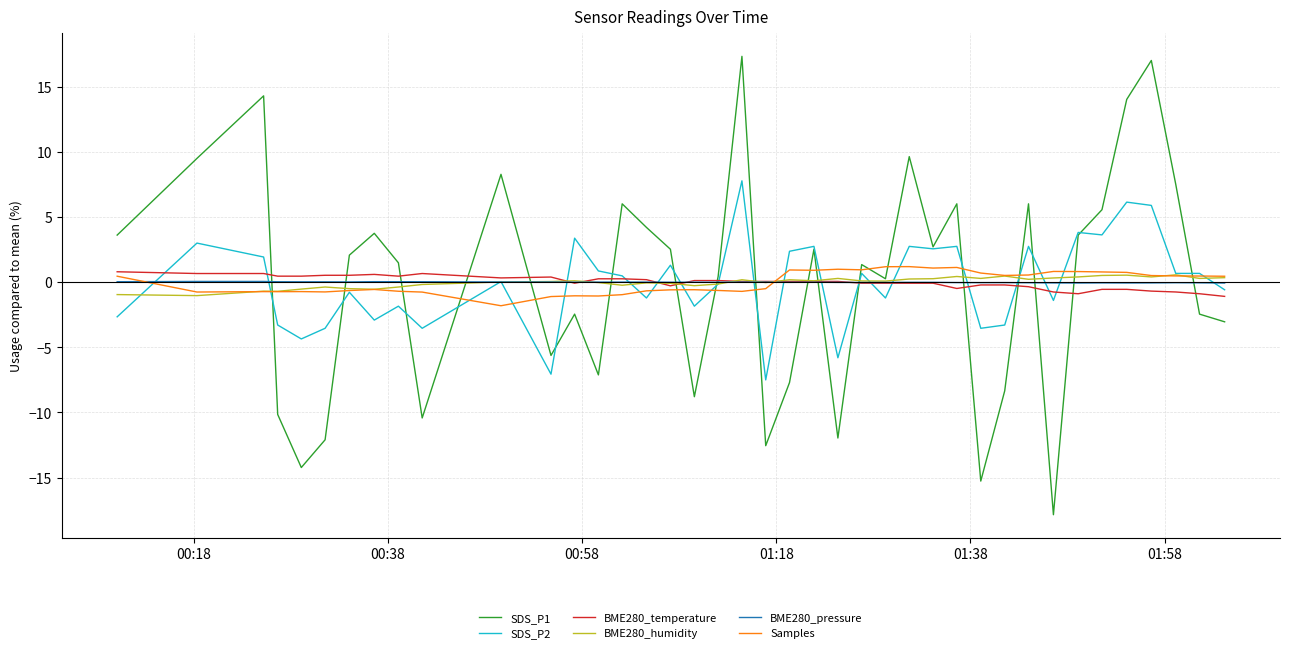

Which series has the widest spread of values?

SDS_P1